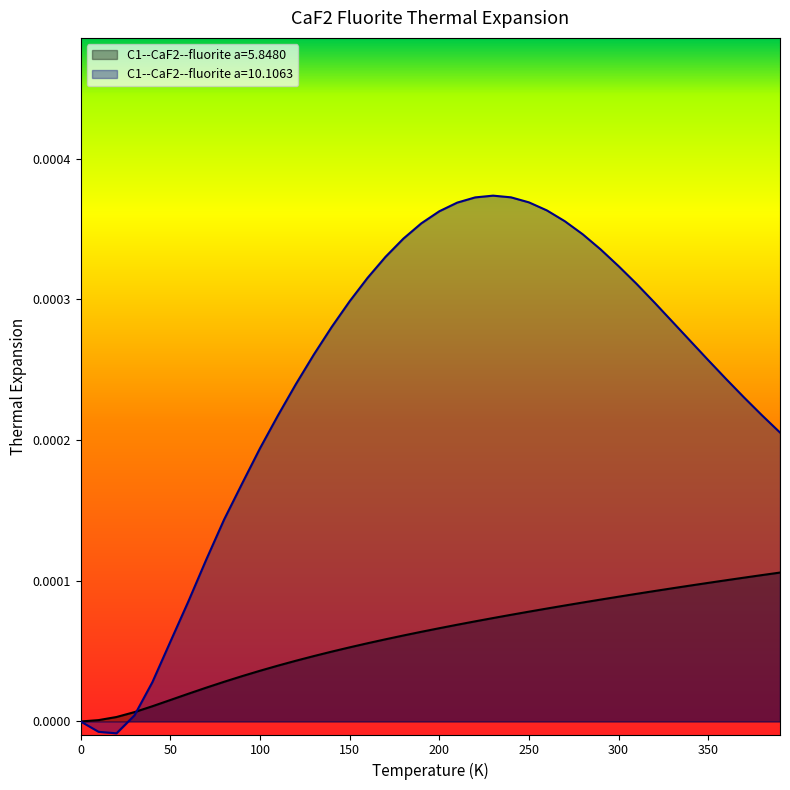

How many data points in C1--CaF2--fluorite a=10.1063 are less than 0?

2